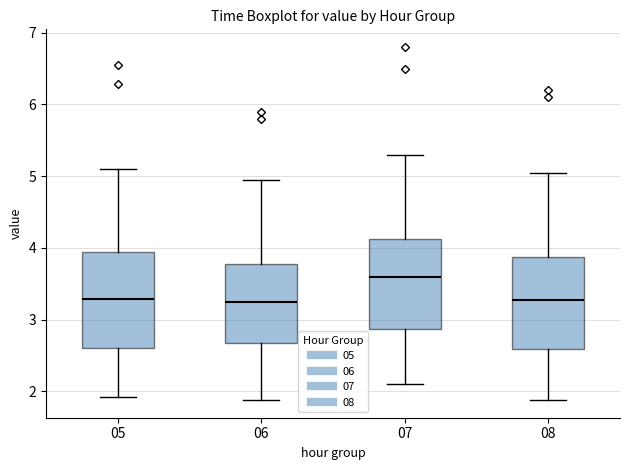

Reading left to right, read every box against the y-axis: the position of its median line, the range the box covers, and the ends of its whiskers. The values are not printed on the chart, so give them approximately, as read against the axis.

05: median 3.3, box 2.6 to 3.9, whiskers 1.9 to 5.1
06: median 3.3, box 2.7 to 3.8, whiskers 1.9 to 5.0
07: median 3.6, box 2.9 to 4.1, whiskers 2.1 to 5.3
08: median 3.3, box 2.6 to 3.9, whiskers 1.9 to 5.1